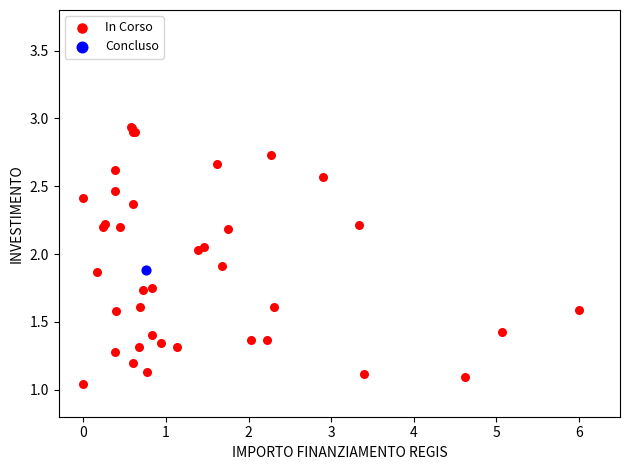

What are all the series names shown in the legend?

In Corso, Concluso